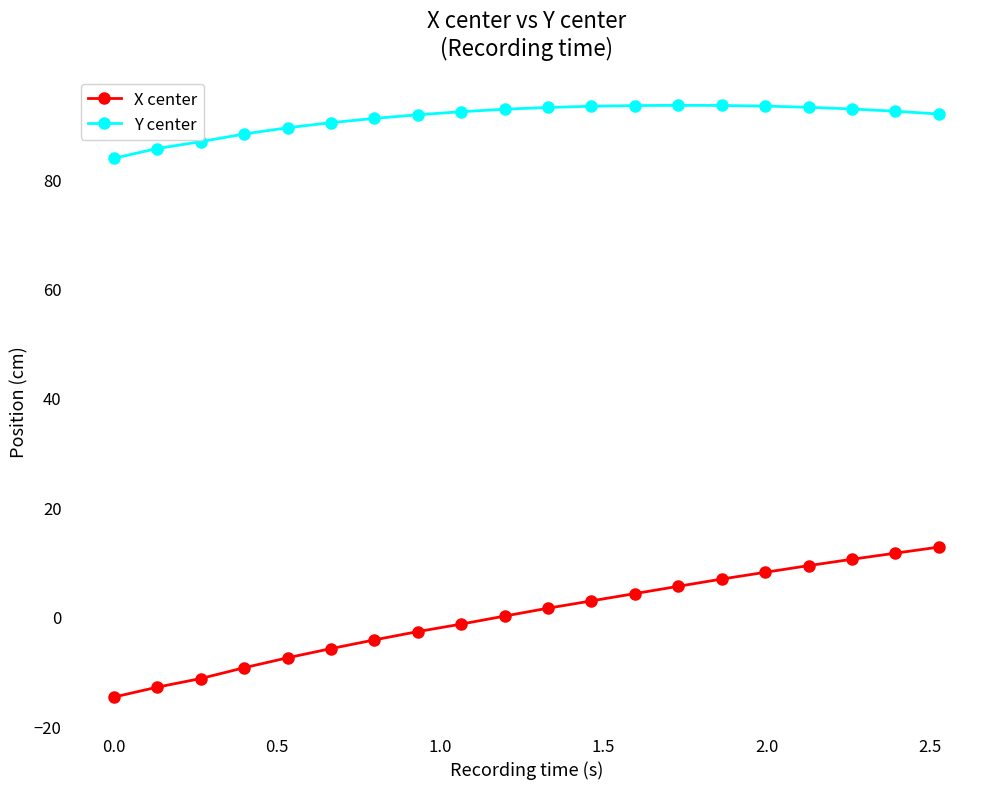

How many data points does each series have?

20